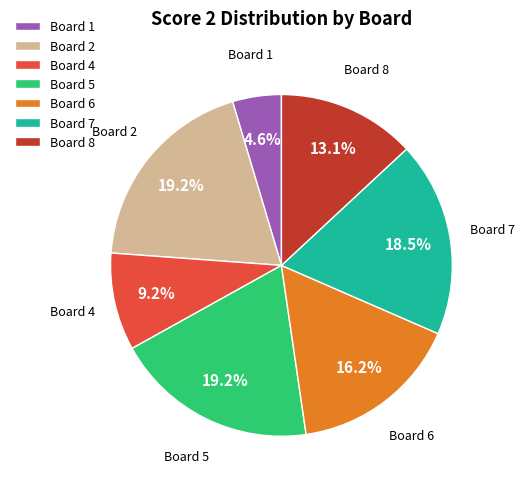

To the nearest percent, what is the difference between the largest and smallest slice percentages?

15%